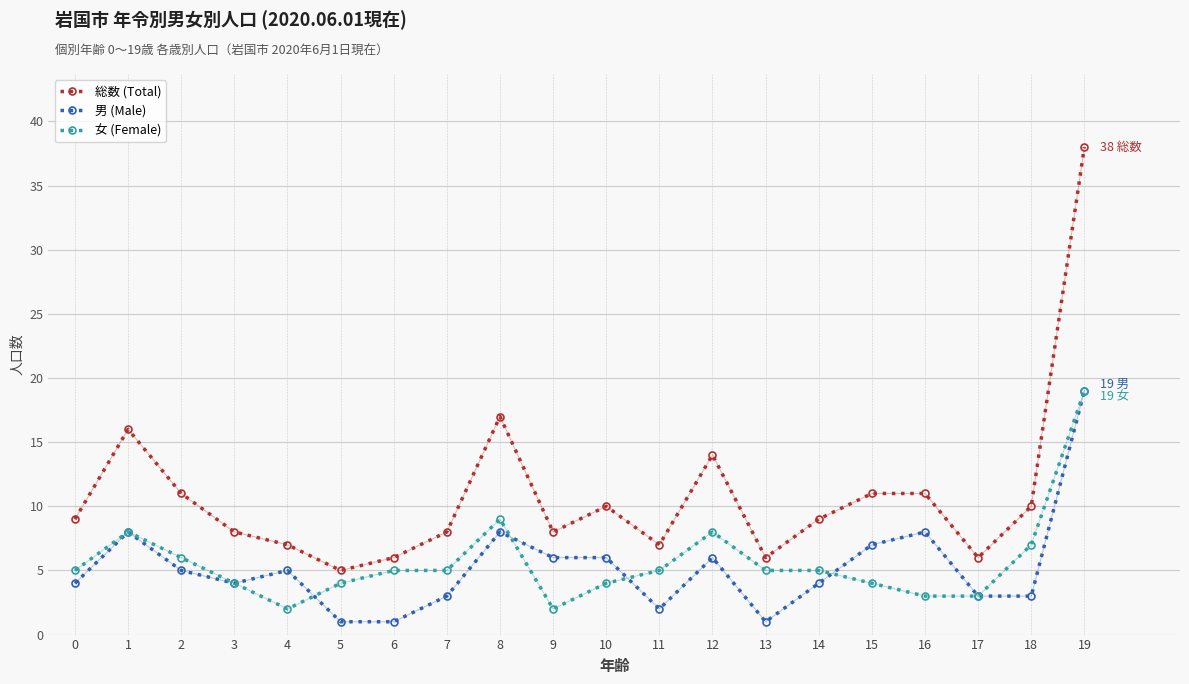

Where is 総数 (Total) nearest to the value 21?

8